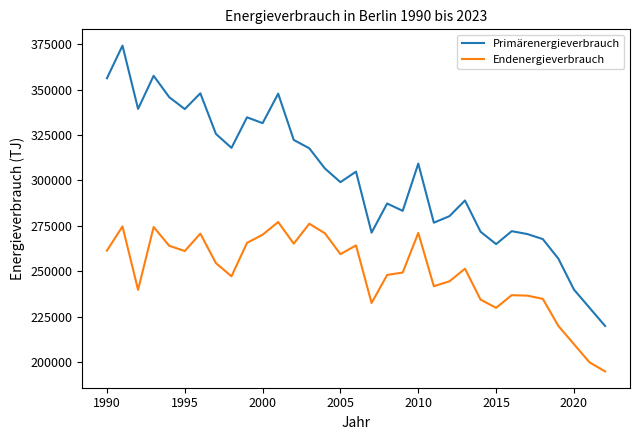

How many lines are shown in the chart?

2